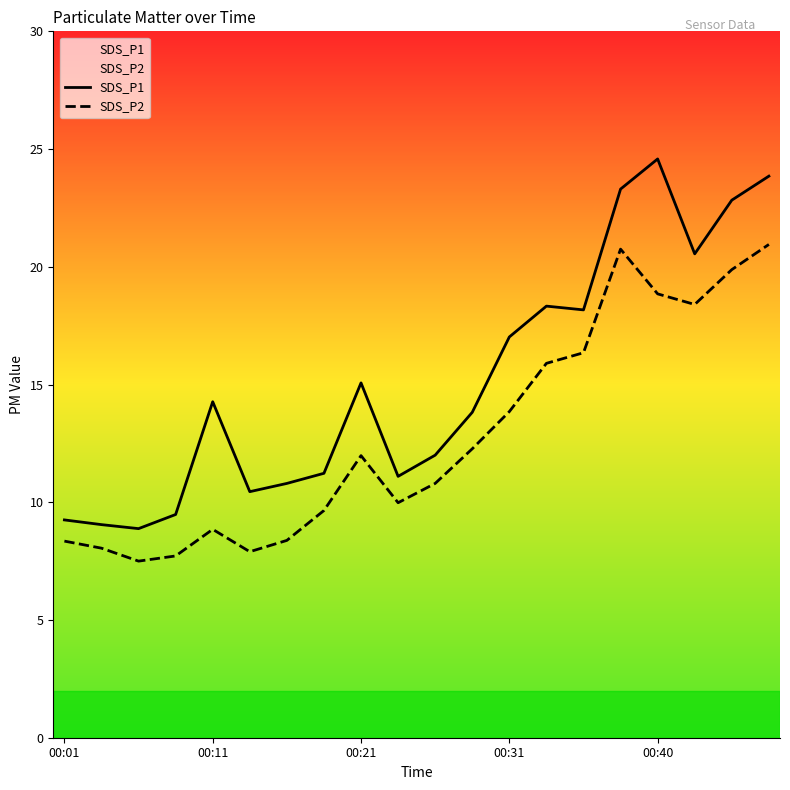

List the series in order of their overall mean, highest first.

SDS_P1, SDS_P2